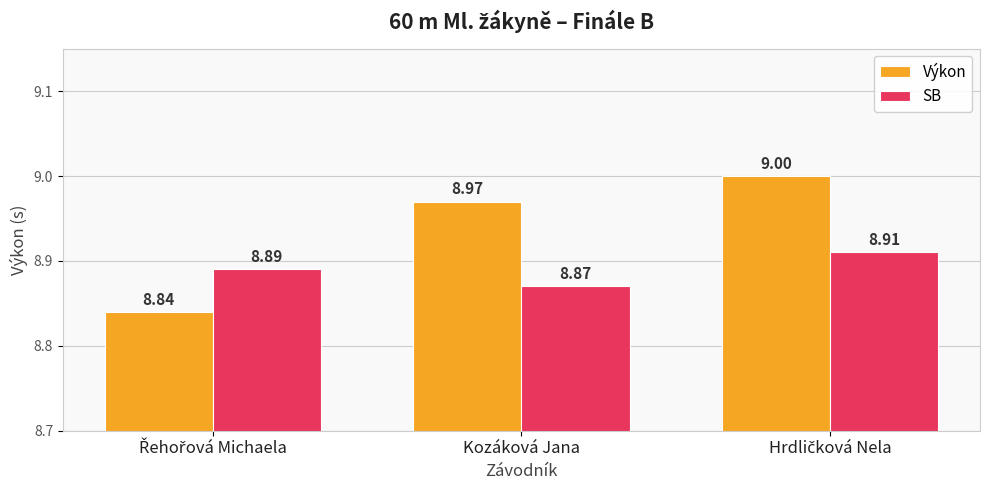

Which series has the largest range (max minus min)?

Výkon